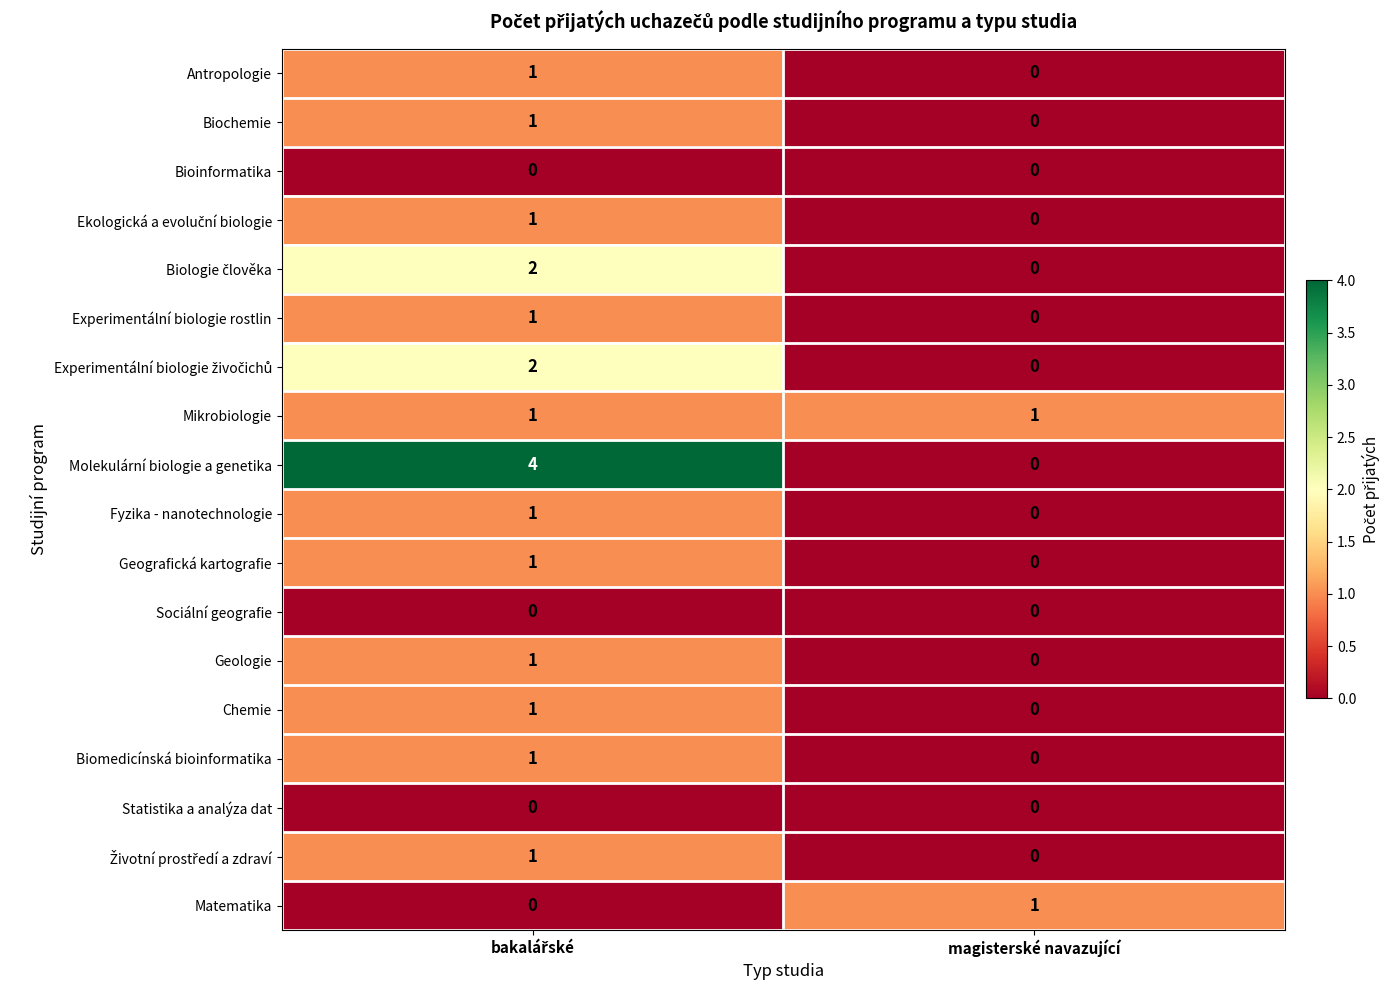

What is the total value across all series at magisterské navazující?

2